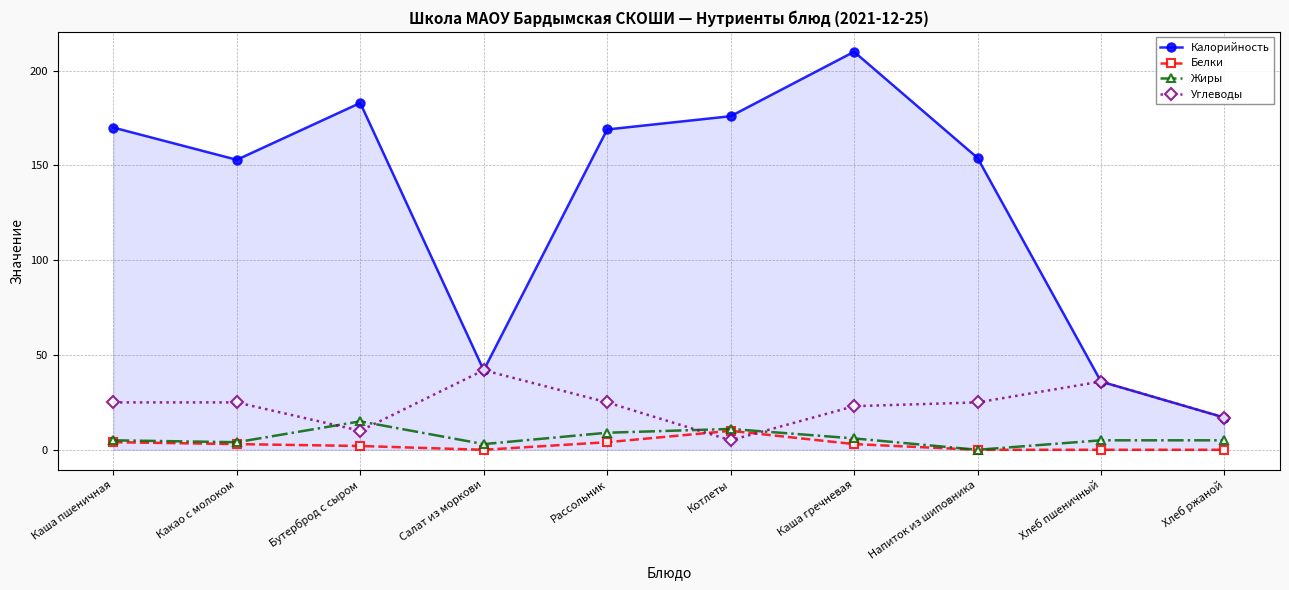

What is the difference between the maximum and minimum values in the Калорийность series?

193